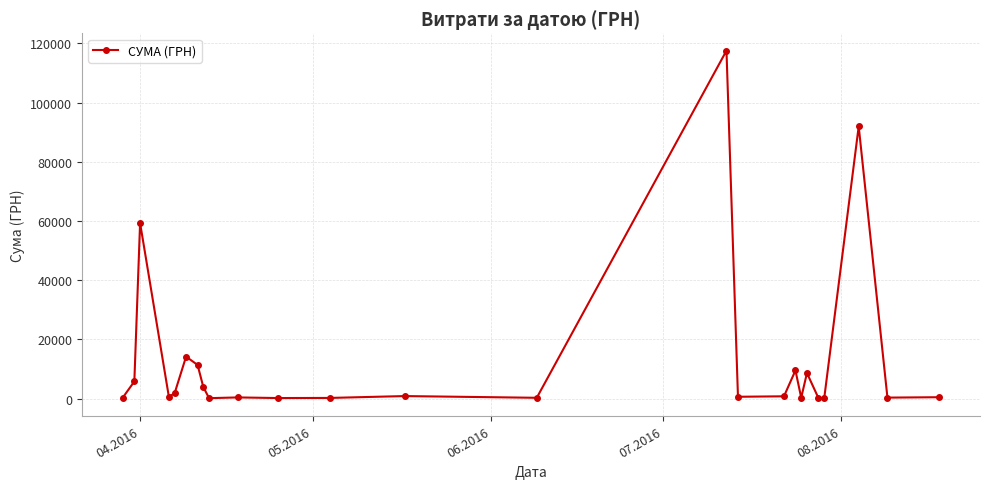

What is the maximum value shown in the chart?

117568.8